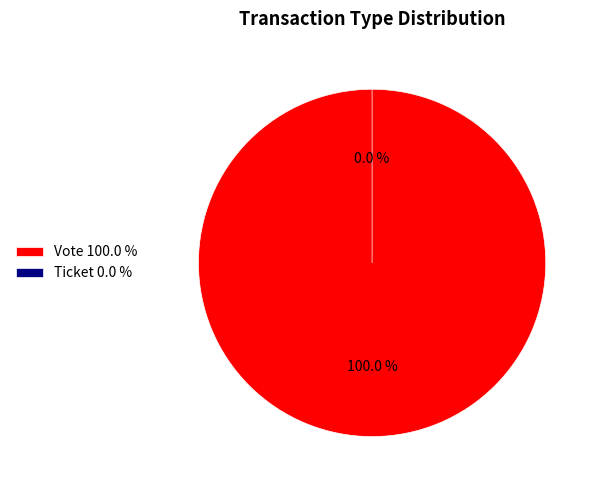

To the nearest percent, what percentage of the pie is Vote?

100%